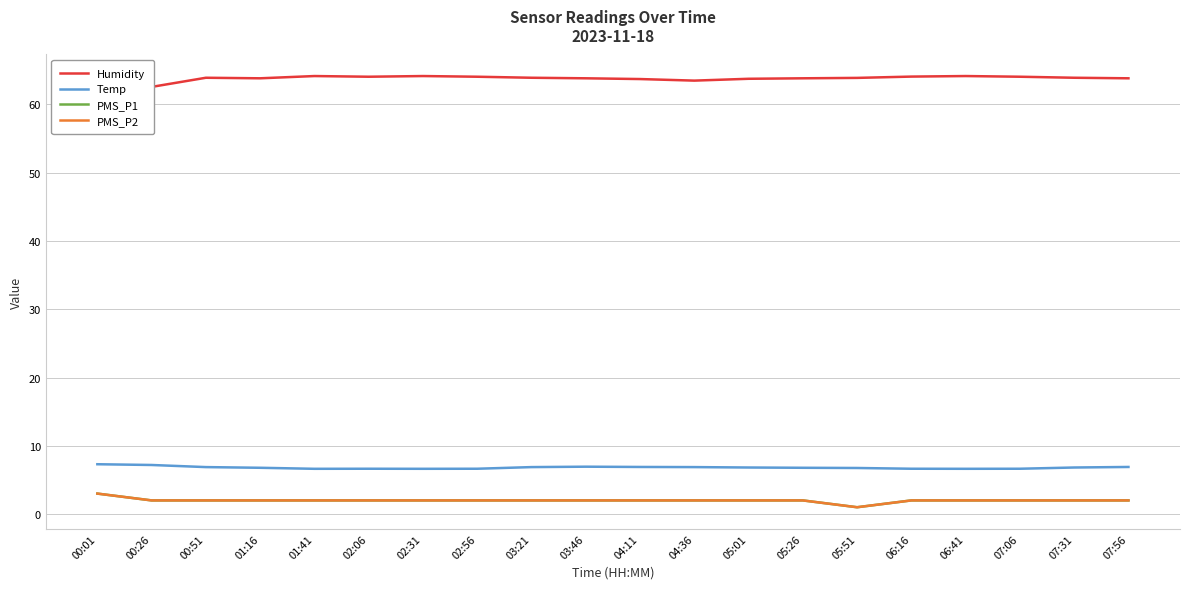

What is the minimum value shown in the chart?

1.0